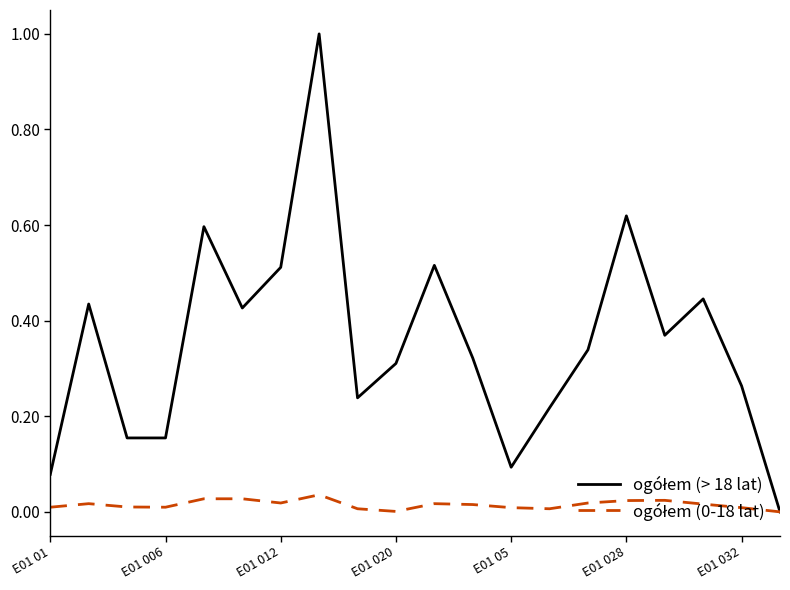

How many distinct data groups are displayed?

2